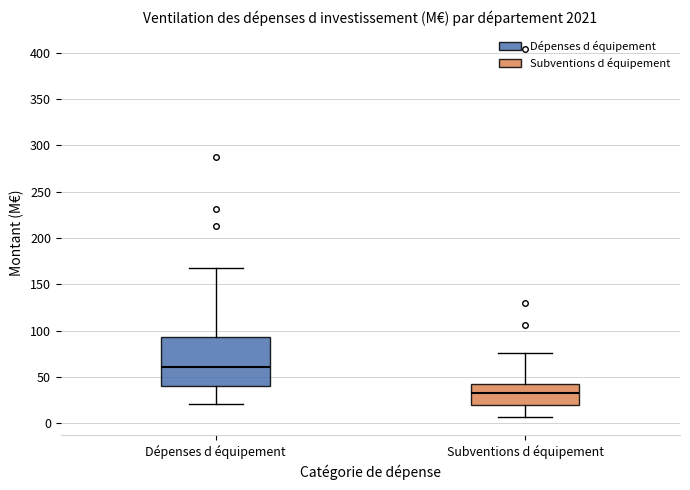

Comparing the boxes themselves (not the whiskers), which one is the tallest?

Dépenses d équipement